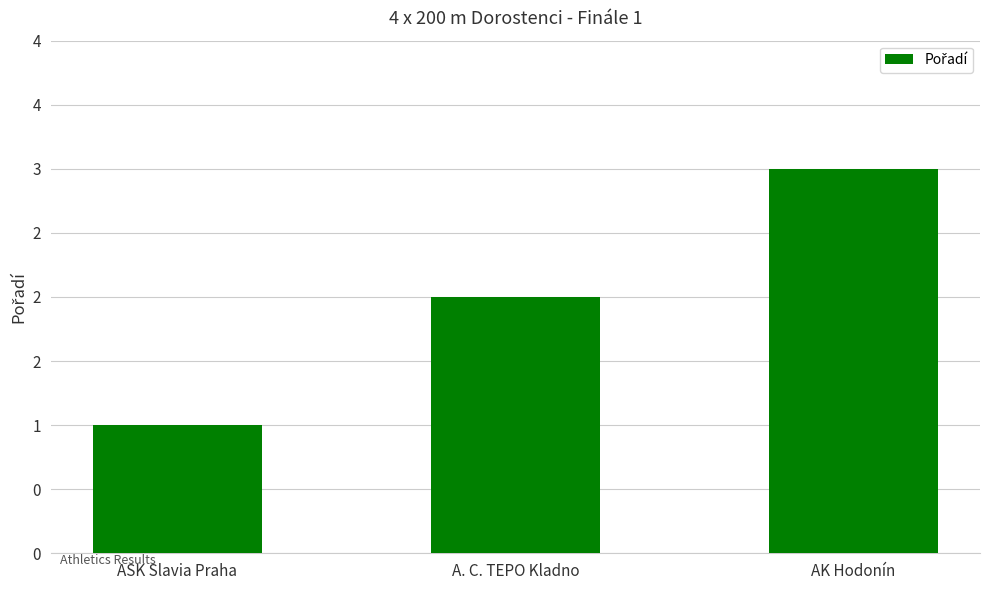

Which category has the lowest value across all series?

ASK Slavia Praha